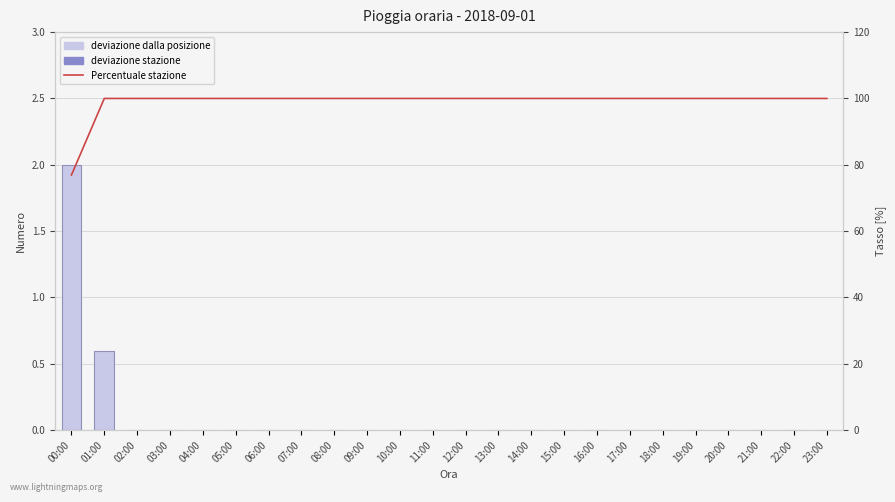

What value does the Percentuale stazione series have at 04:00?

100.0